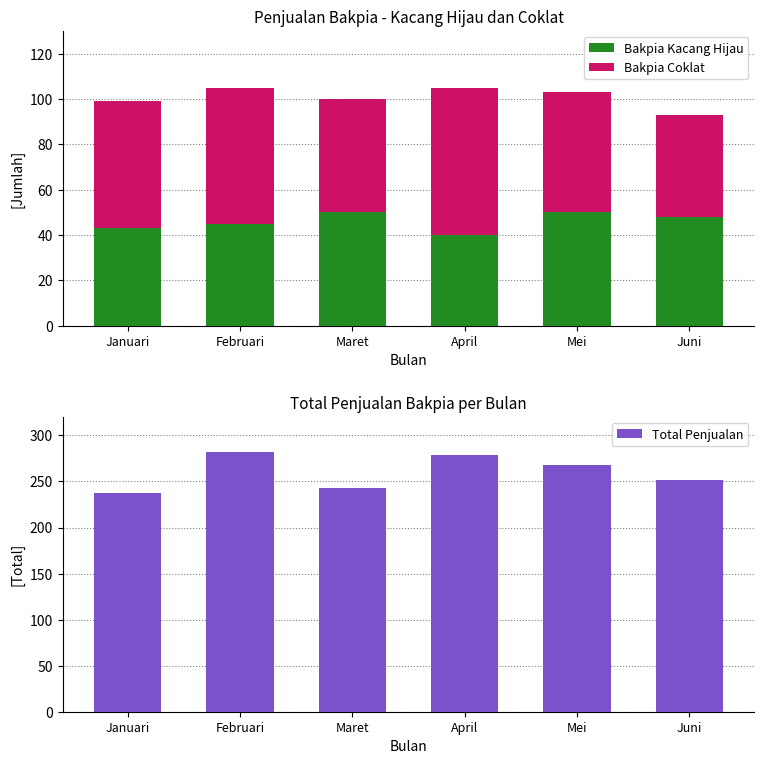

The Bakpia Kacang Hijau series shows 11 at Juni. True or false?

False